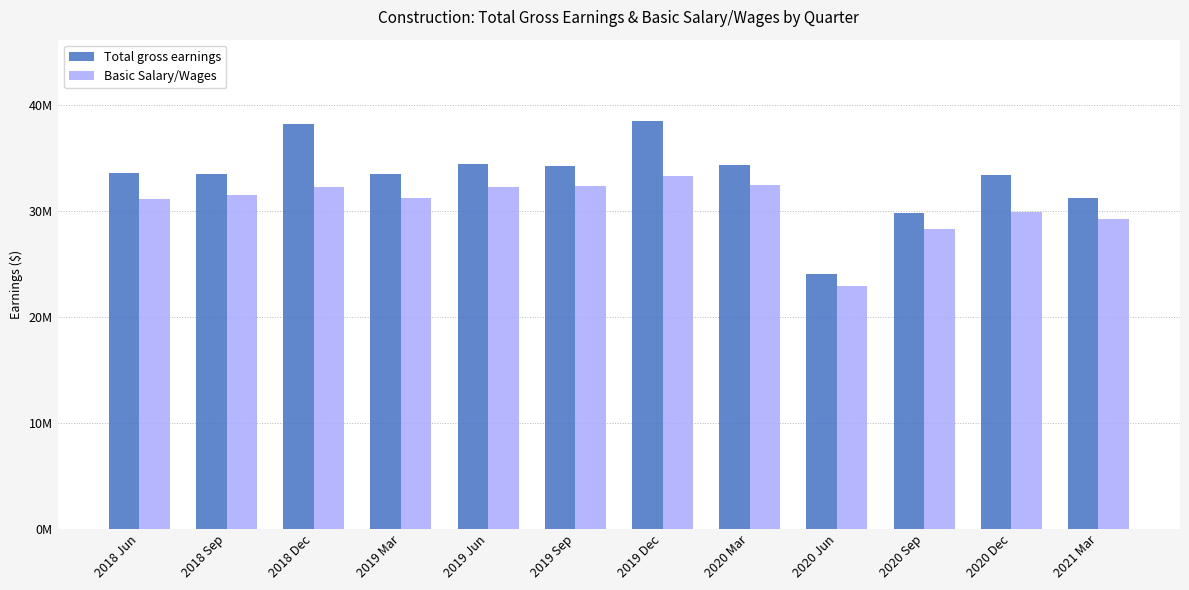

Between 2018 Dec and 2021 Mar, which is larger?

2018 Dec